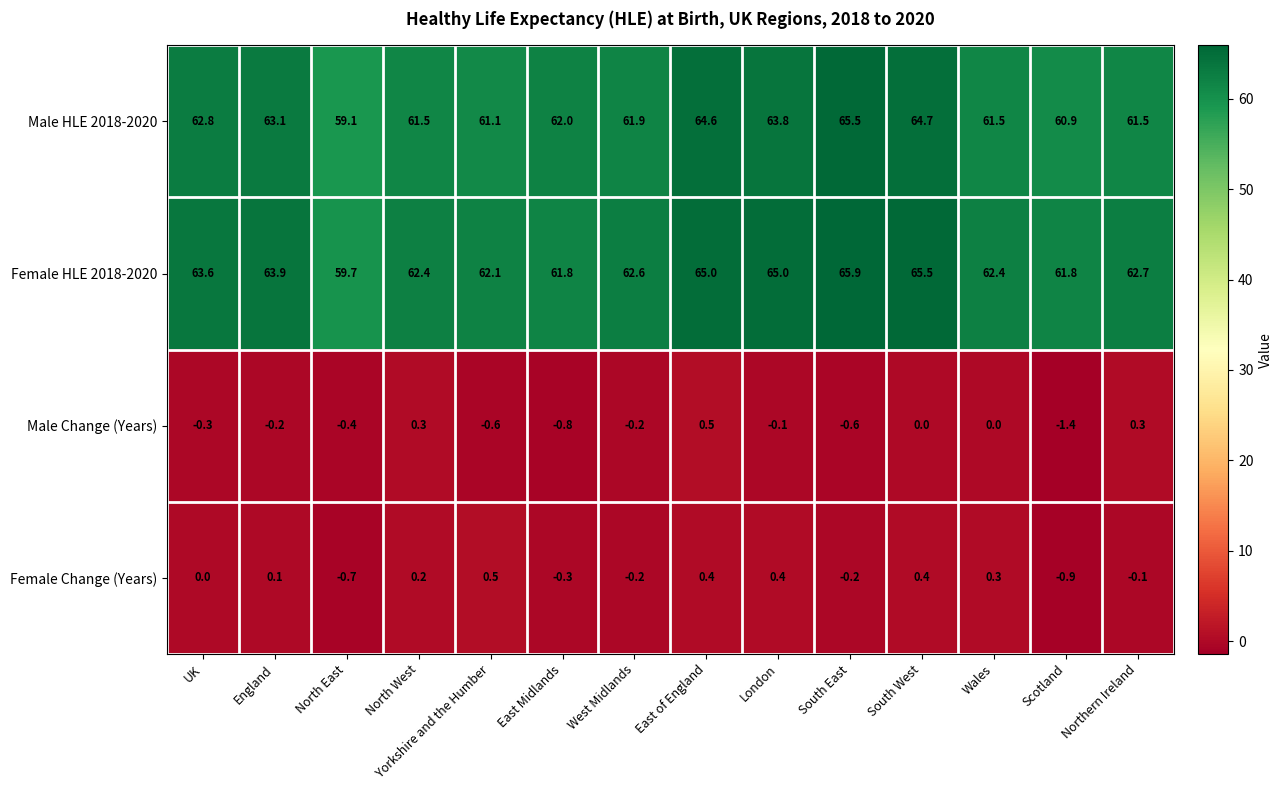

How many categories are shown in the chart?

14